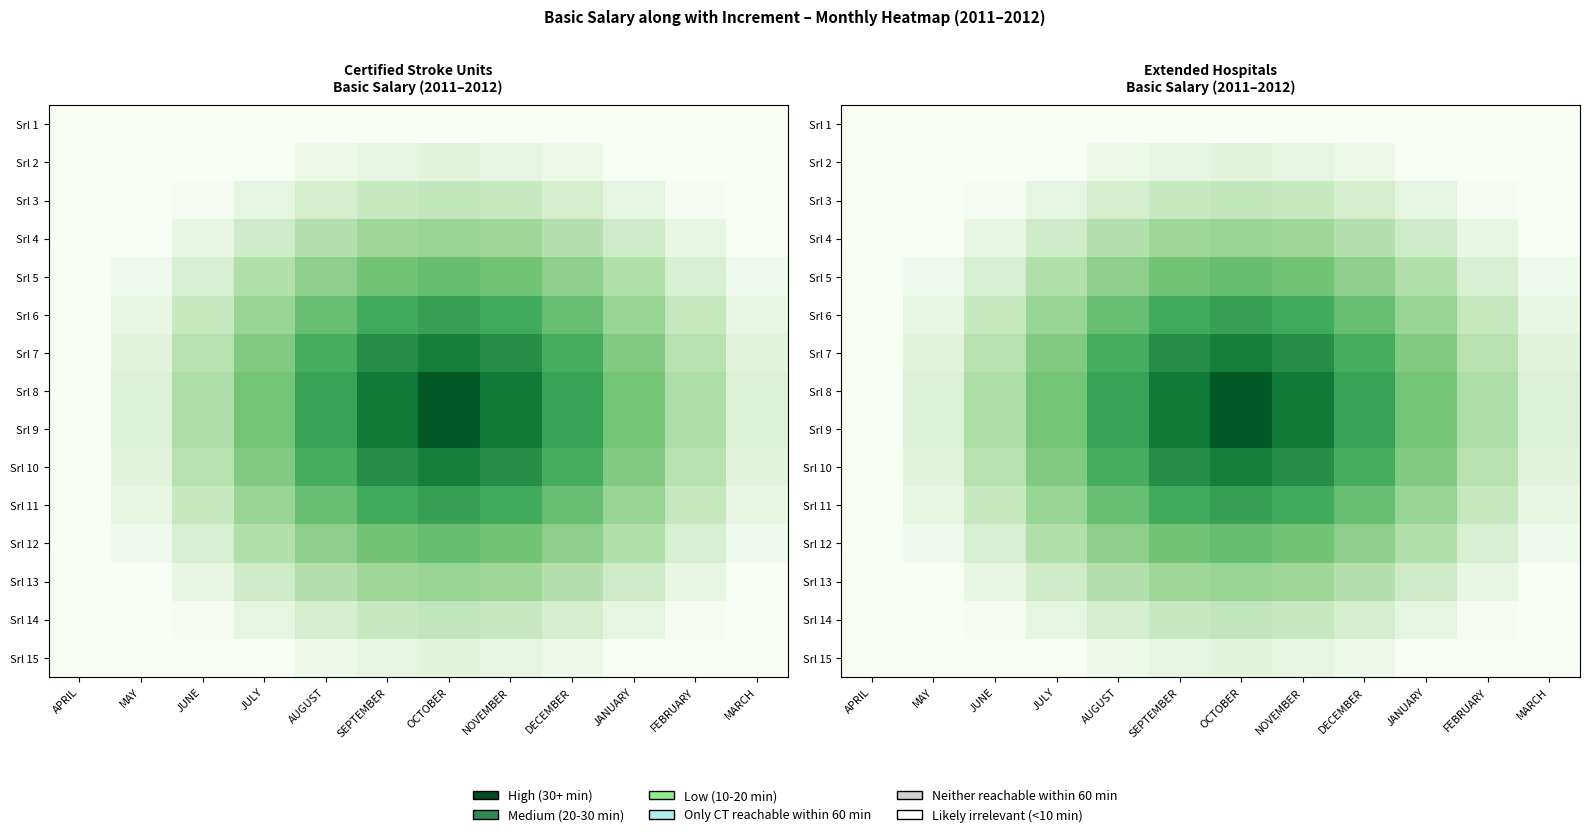

True or false: Srl 1 has a value of 0.0 at APRIL.

True